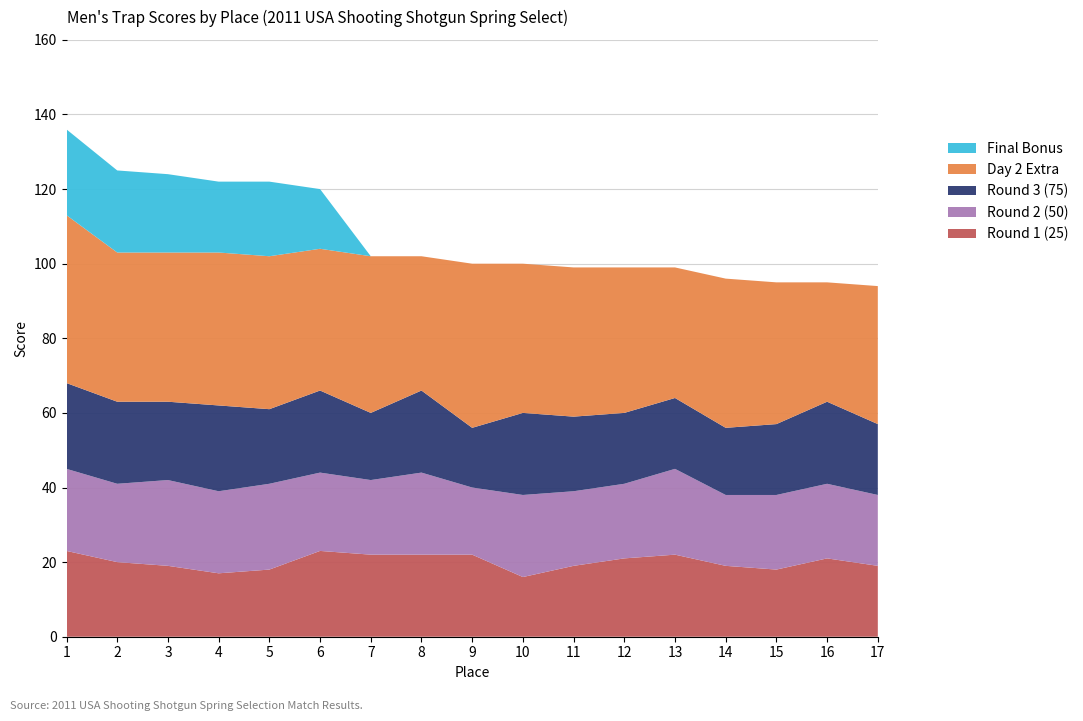

Reading right to left, transcribe all the data shown in this chart.

Total Score: 17=94	16=95	15=95	14=96	13=99	12=99	11=99	10=100	9=100	8=102	7=102	6=120	5=122	4=122	3=124	2=125	1=136
DAY 2: 17=94	16=95	15=95	14=96	13=99	12=99	11=99	10=100	9=100	8=102	7=102	6=104	5=102	4=103	3=103	2=103	1=113
DAY 1: 17=57	16=63	15=57	14=56	13=64	12=60	11=59	10=60	9=56	8=66	7=60	6=66	5=61	4=62	3=63	2=63	1=68
25: 17=19	16=21	15=18	14=19	13=22	12=21	11=19	10=16	9=22	8=22	7=22	6=23	5=18	4=17	3=19	2=20	1=23
50: 17=19	16=20	15=20	14=19	13=23	12=20	11=20	10=22	9=18	8=22	7=20	6=21	5=23	4=22	3=23	2=21	1=22
75: 17=19	16=22	15=19	14=18	13=19	12=19	11=20	10=22	9=16	8=22	7=18	6=22	5=20	4=23	3=21	2=22	1=23